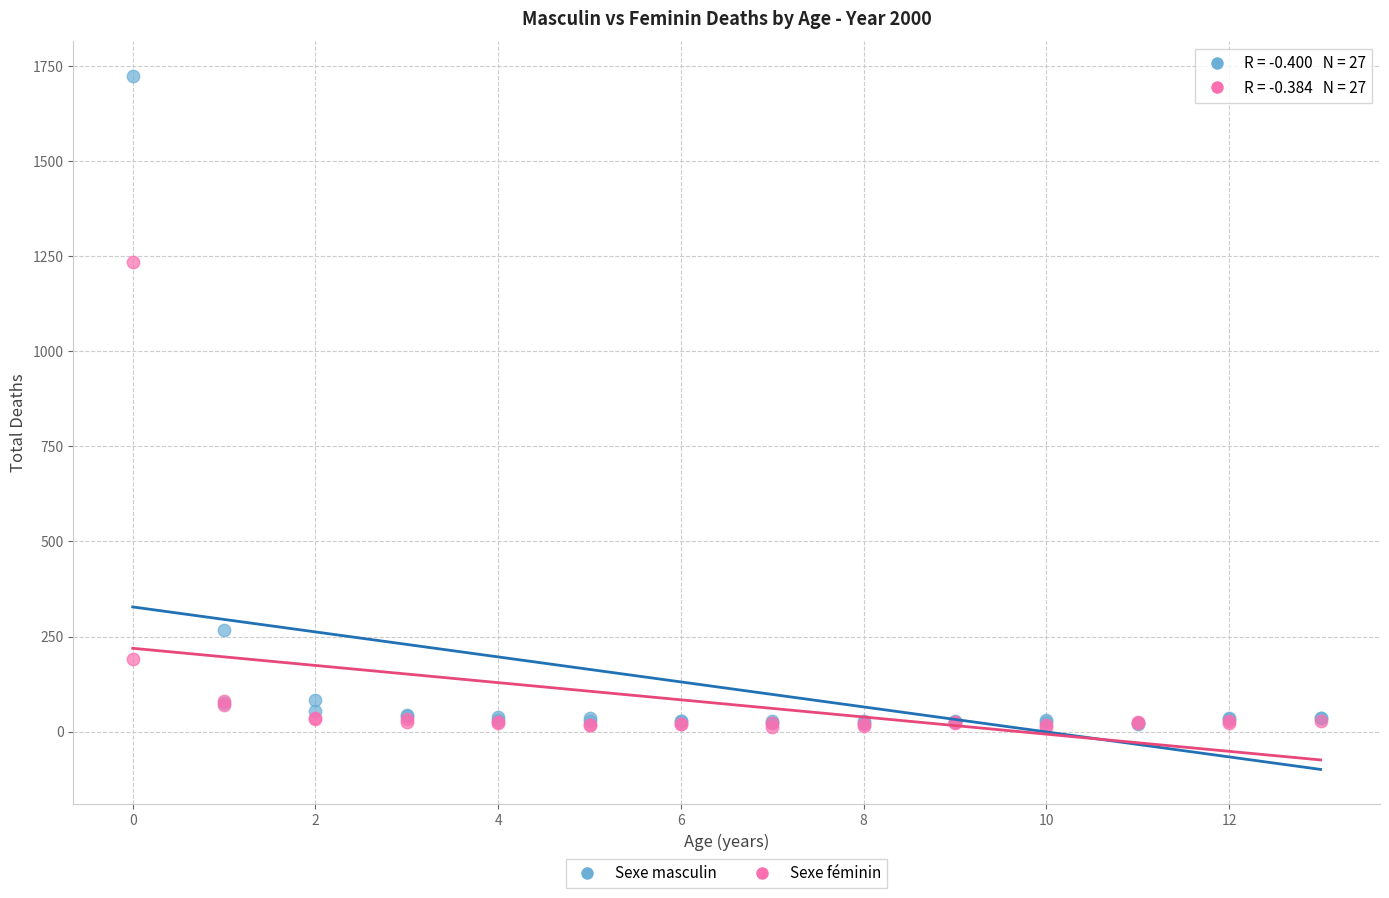

Which series reaches the maximum Y coordinate?

Sexe masculin